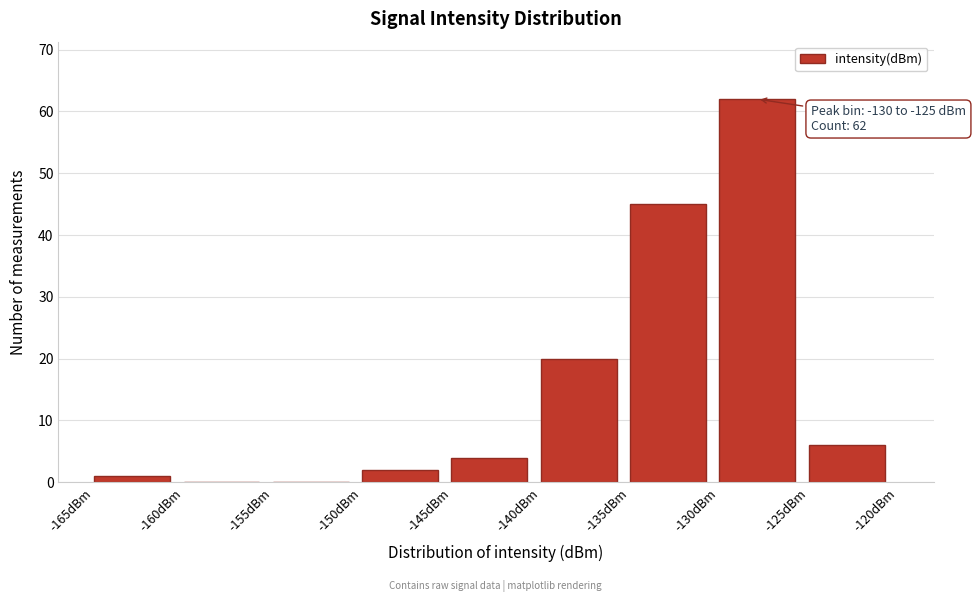

Over which range of the x-axis is the bar tallest?

-130 to -125